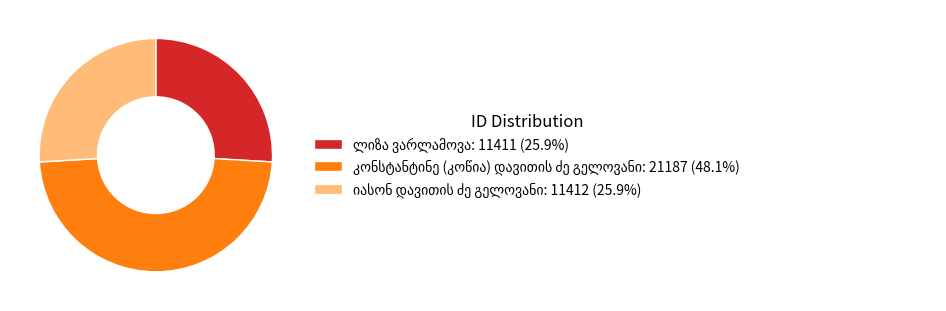

Is there a majority slice in this chart?

No